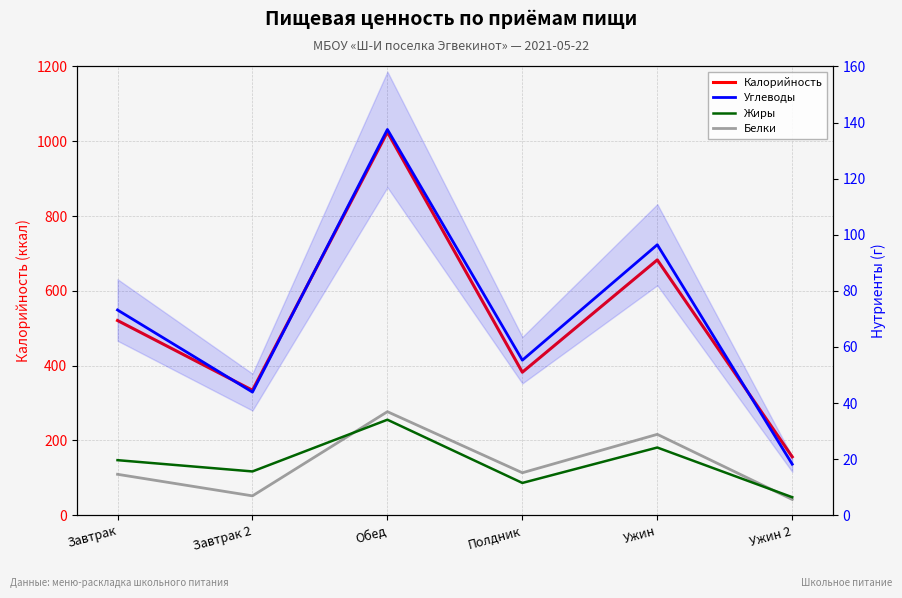

Count the number of data series in this chart.

4